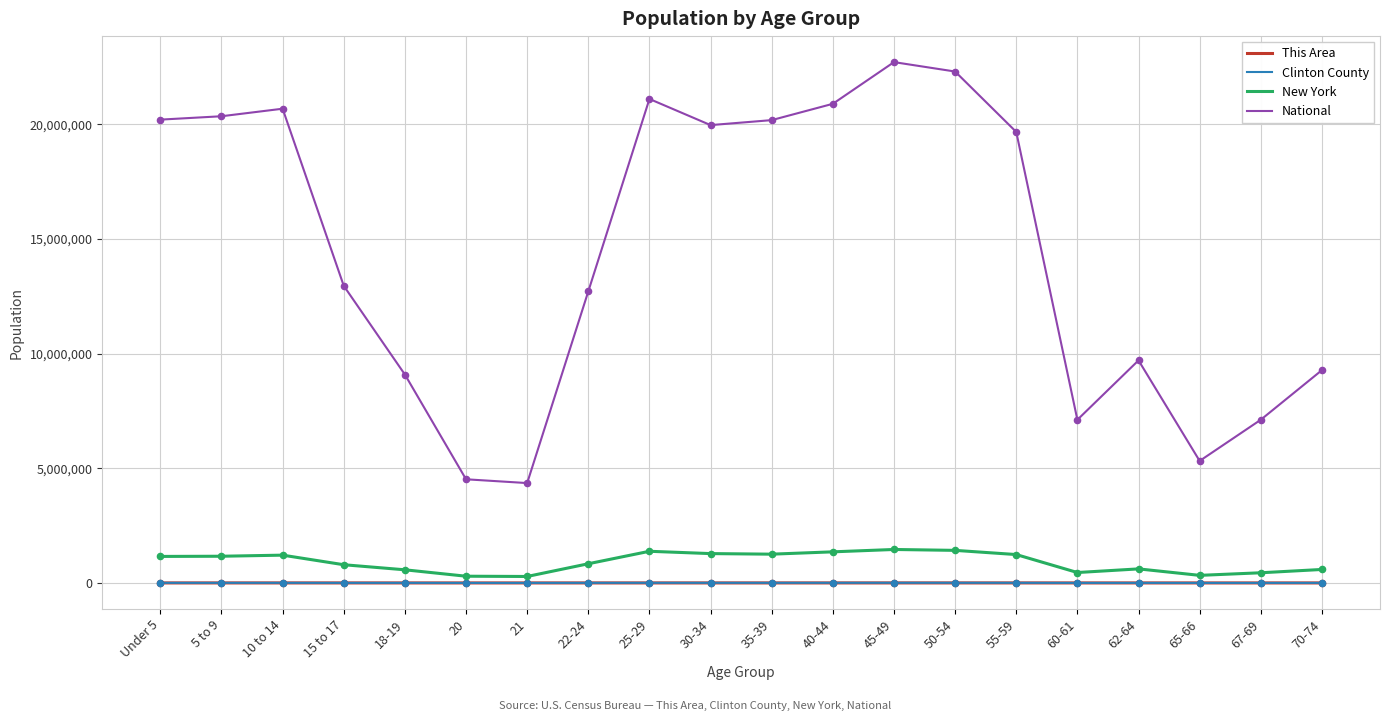

Which series has the largest total across all categories?

National